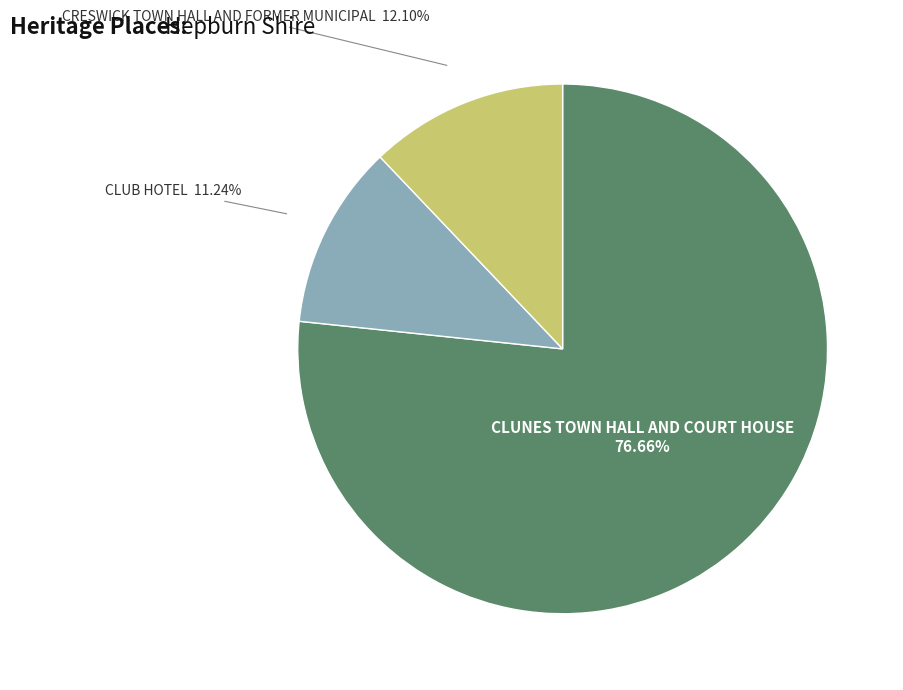

Approximately how many times larger is the value at CLUNES TOWN HALL AND COURT HOUSE compared to CLUB HOTEL?

6.8